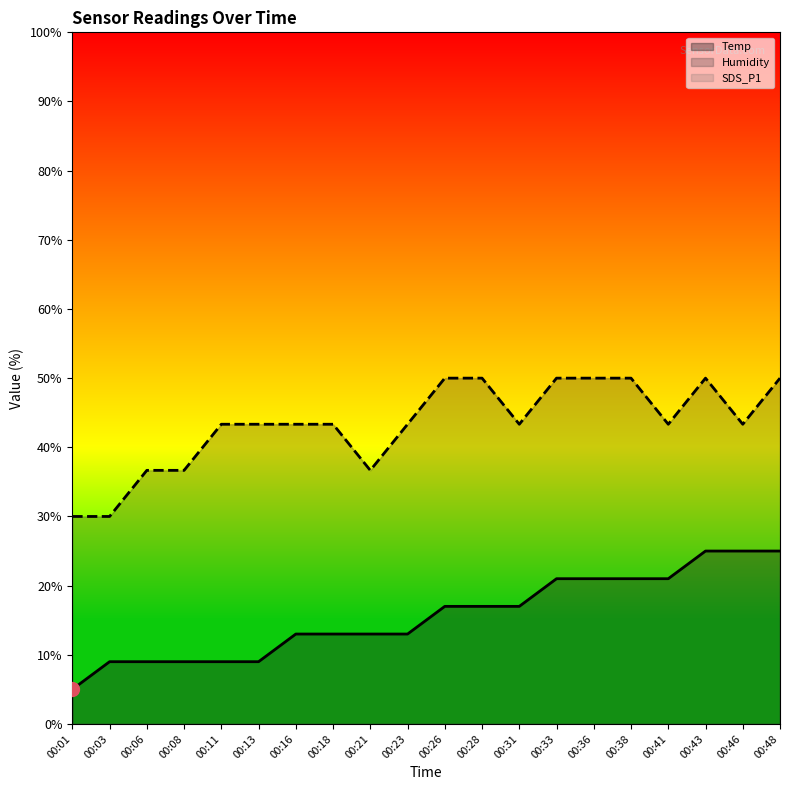

What is the average value of the Temp series?

15.6